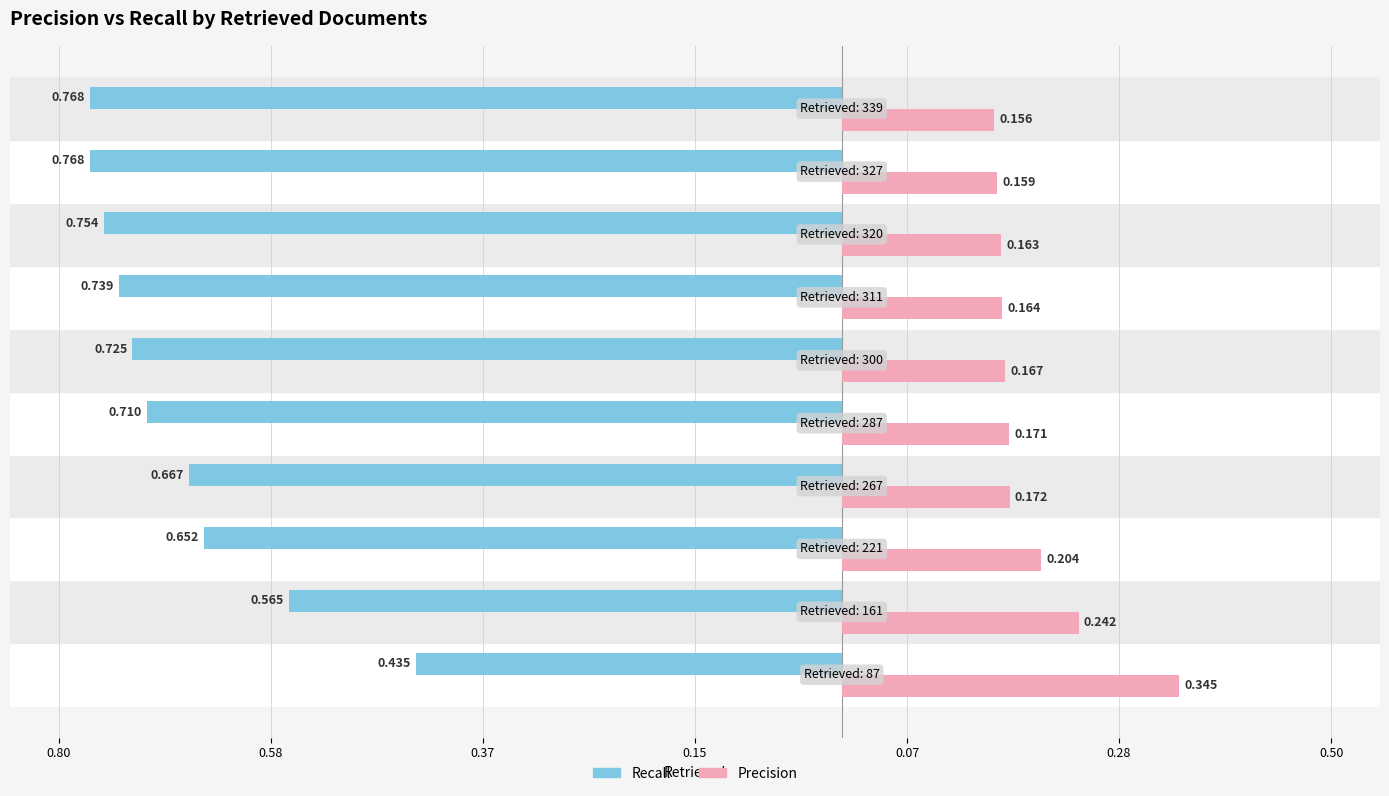

At how many categories does at least one series exceed 0?

10